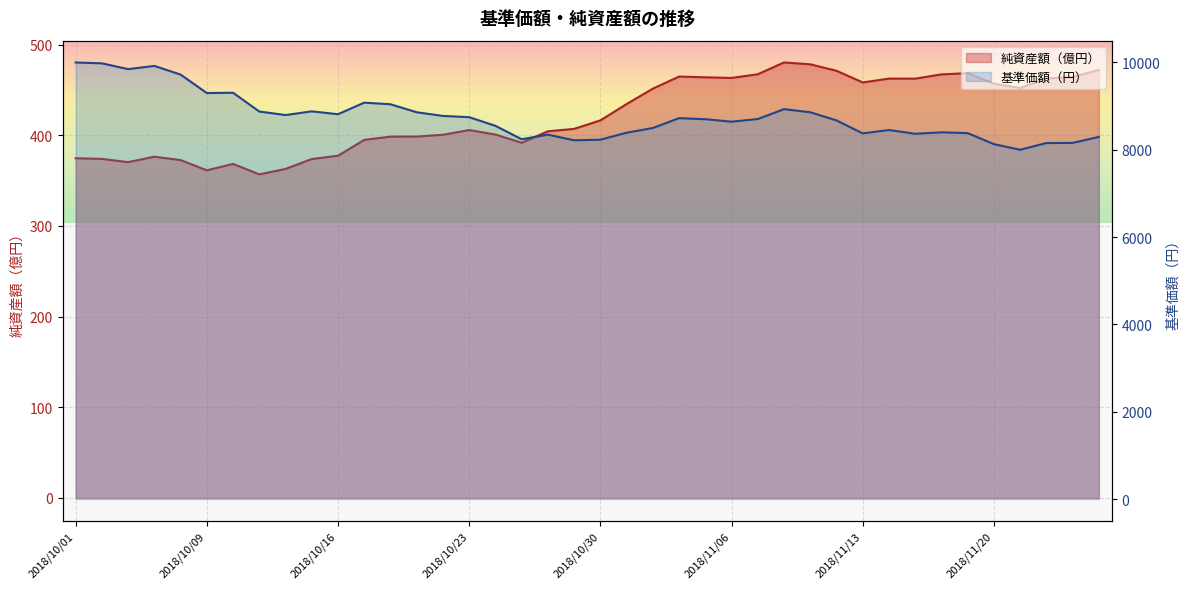

What is the difference between the maximum and minimum values in the 純資産額（億円） series?

123.4